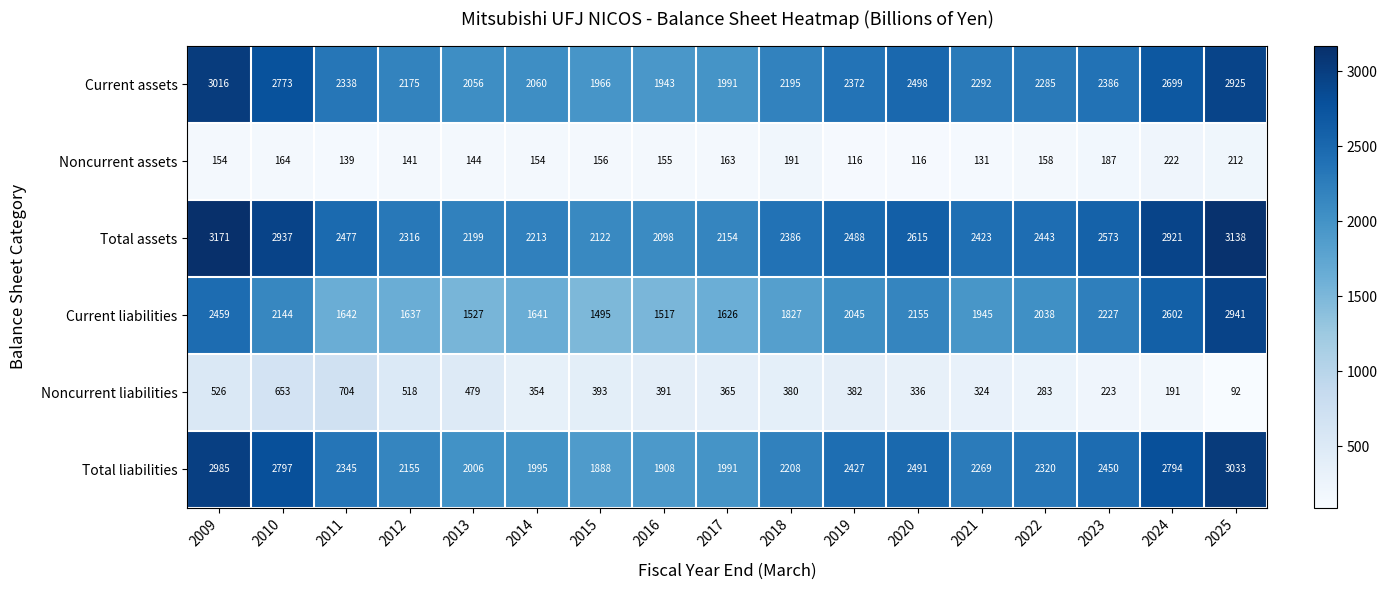

At which category is the sum across all series the highest?

2025